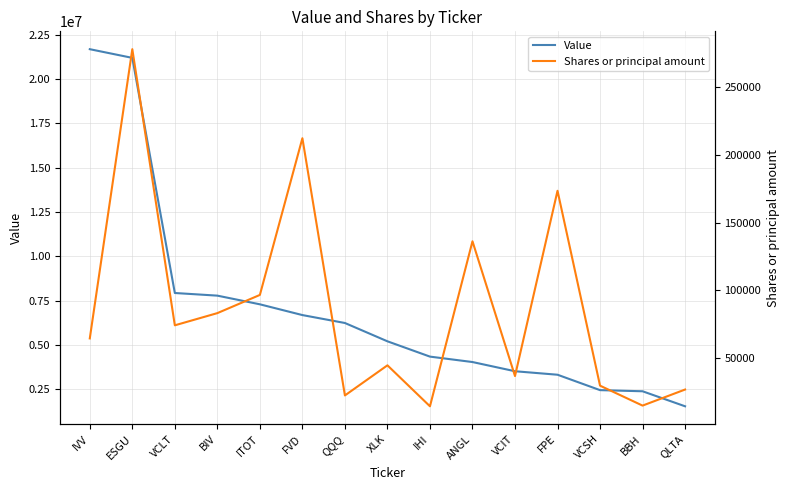

What is the value of the Value point at the 6th from the left?

6694000